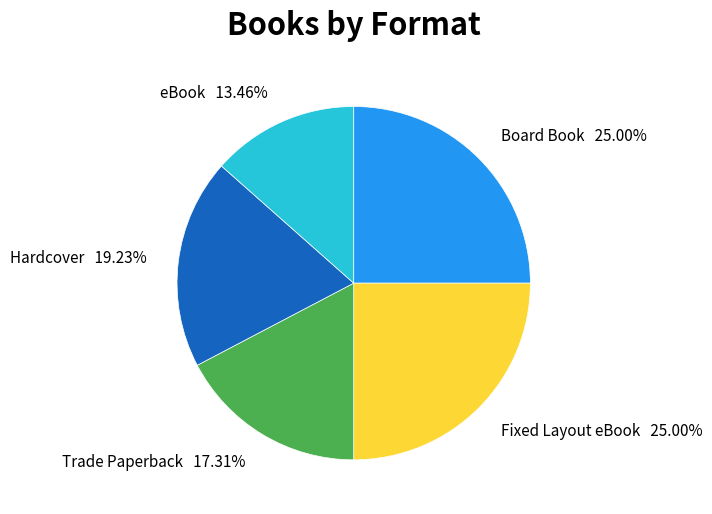

Is there a majority slice in this chart?

No